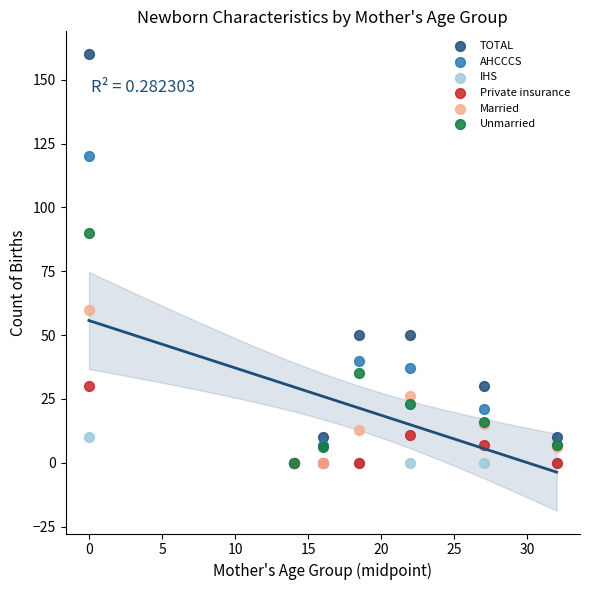

In the TOTAL series, what Y value is closest to 80?

50